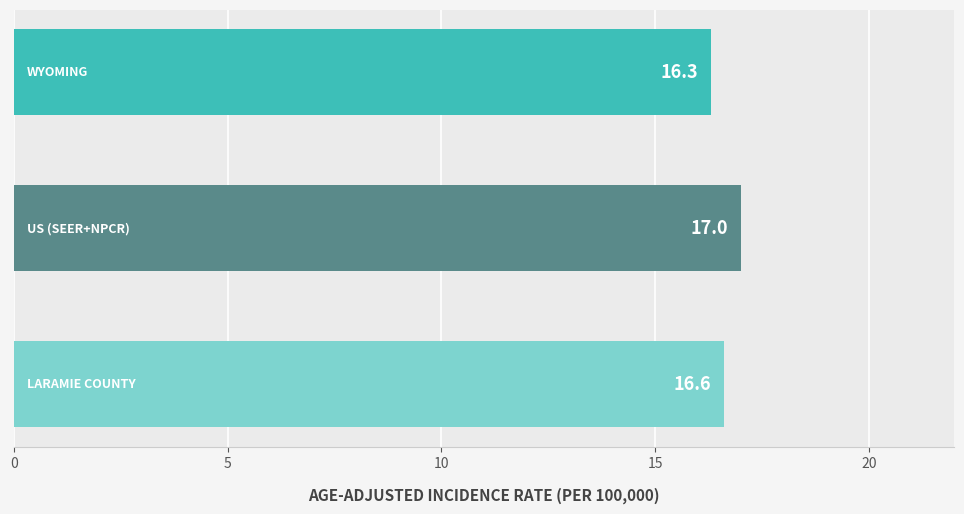

How many values are between 16 and 17?

3